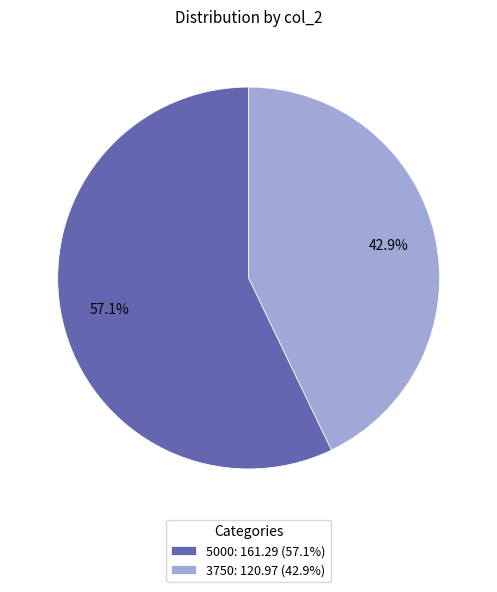

Approximately how many times larger is the value at 5000: 161.29 (57.1%) compared to 3750: 120.97 (42.9%)?

1.3